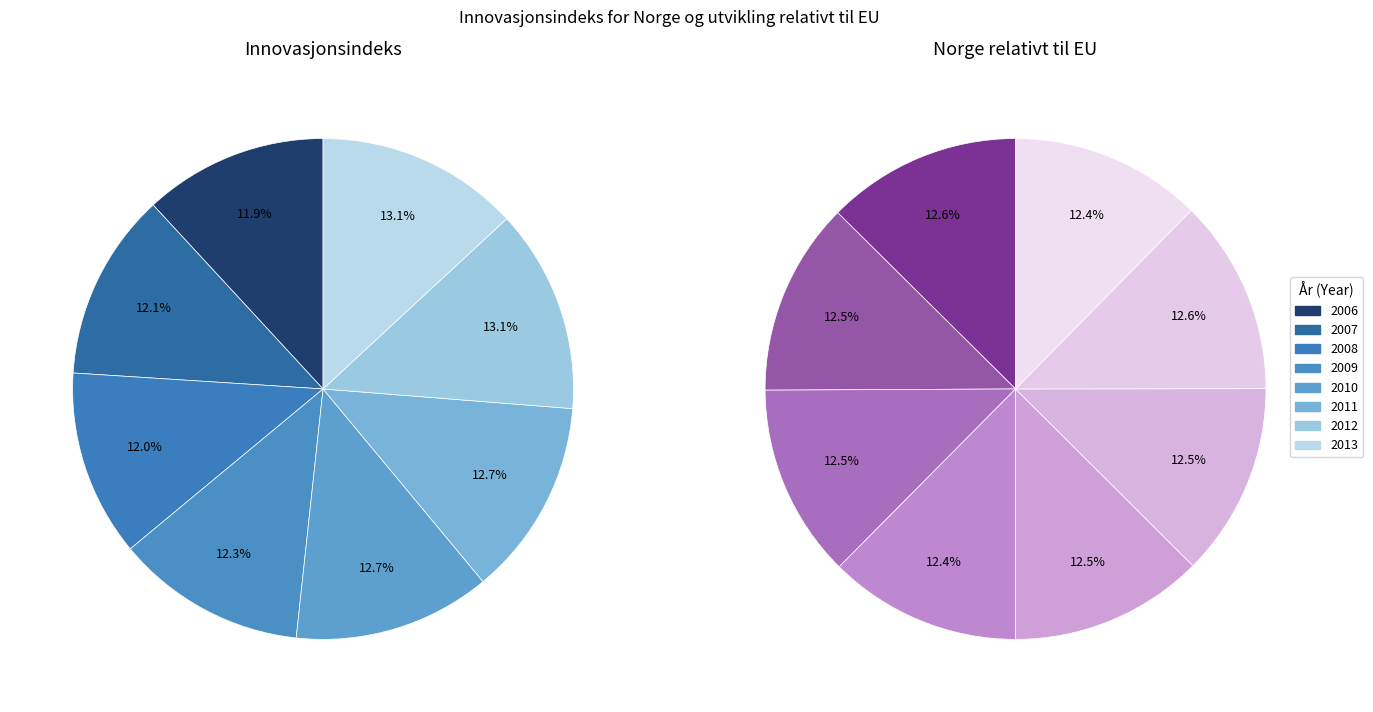

Count the number of slices in the pie.

8